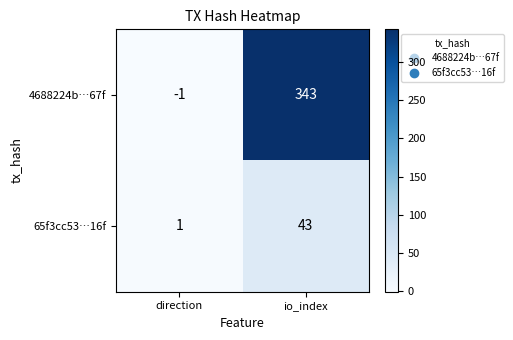

What is the average value of the 4688224b…67f series?

171